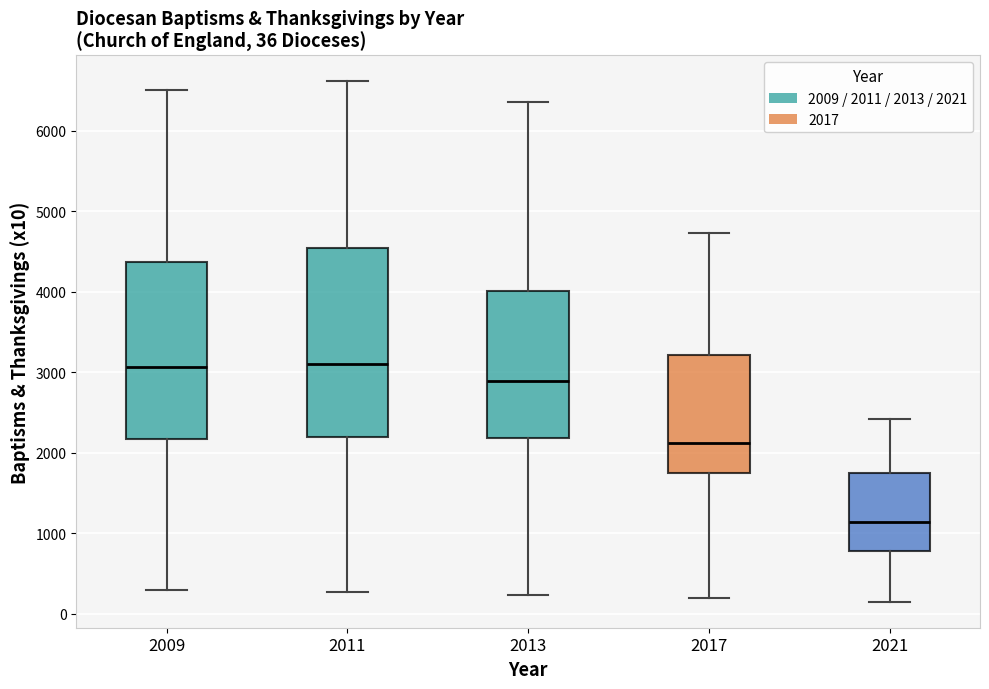

Which box has the lowest median line?

2021